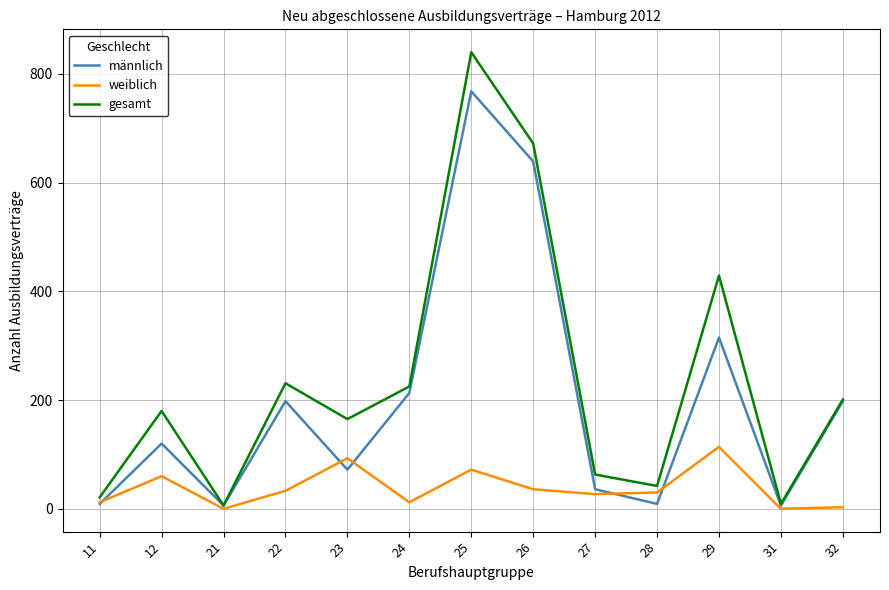

What is the sum of all gesamt values?

3084